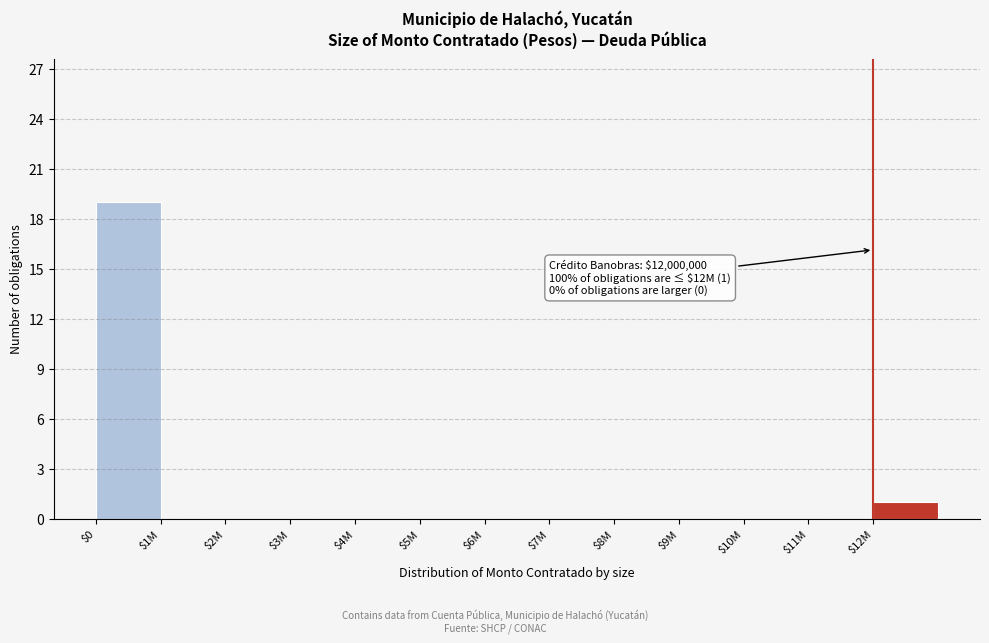

What is the sum of all values?

20